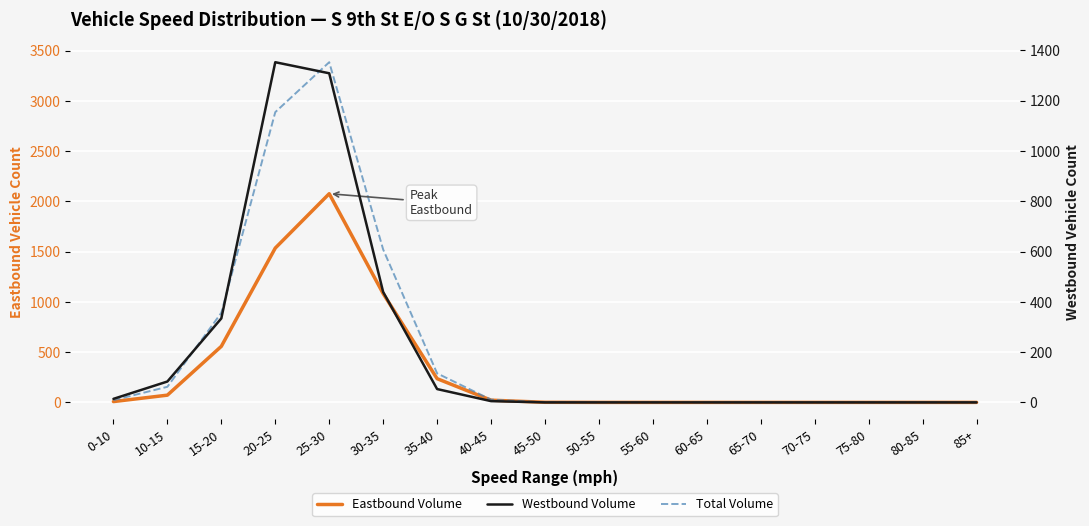

How many lines are shown in the chart?

3